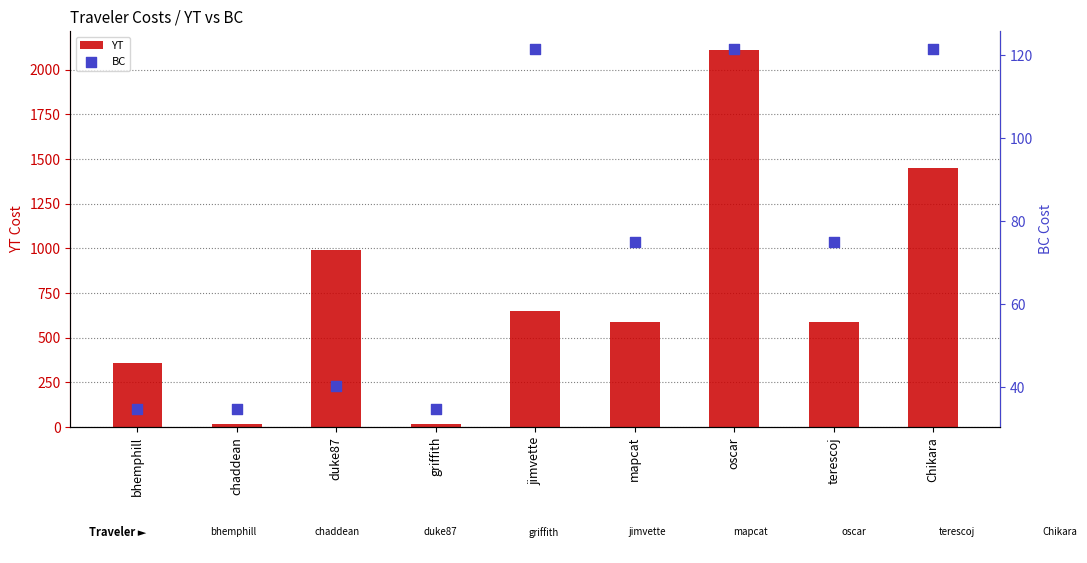

At how many categories does at least one series exceed 1627?

1